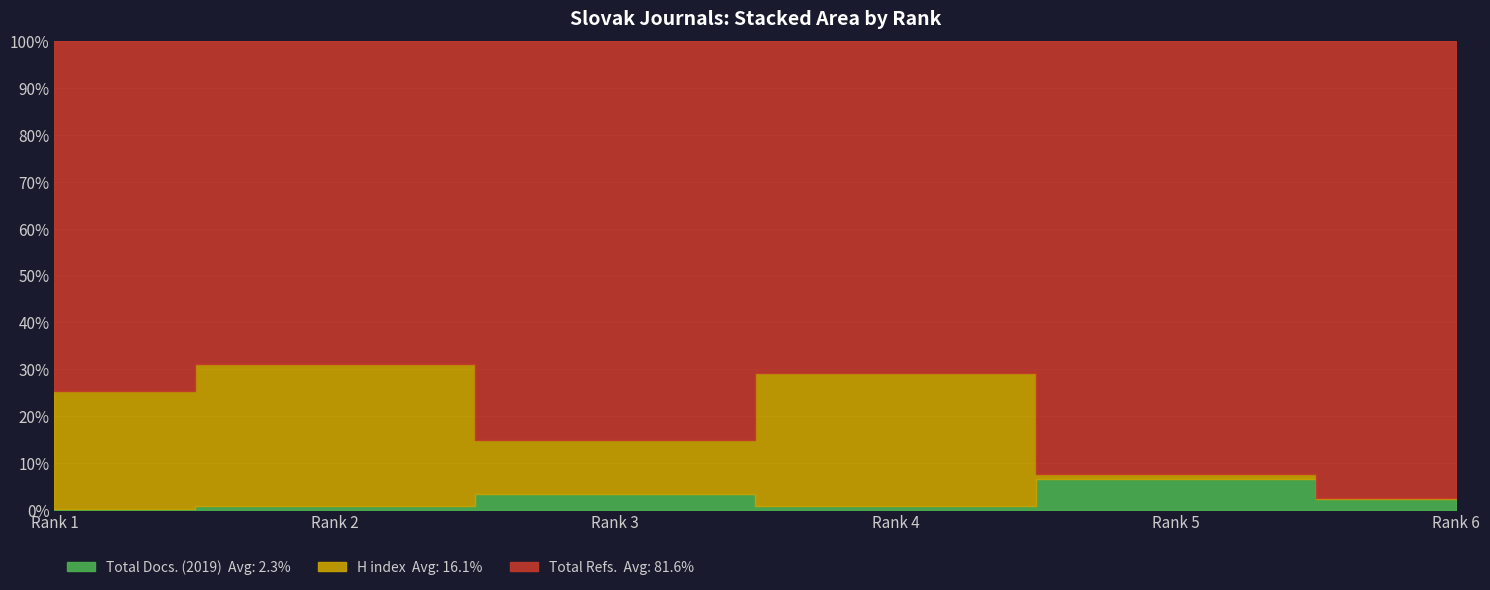

Which series has the widest spread of values?

Total Refs.